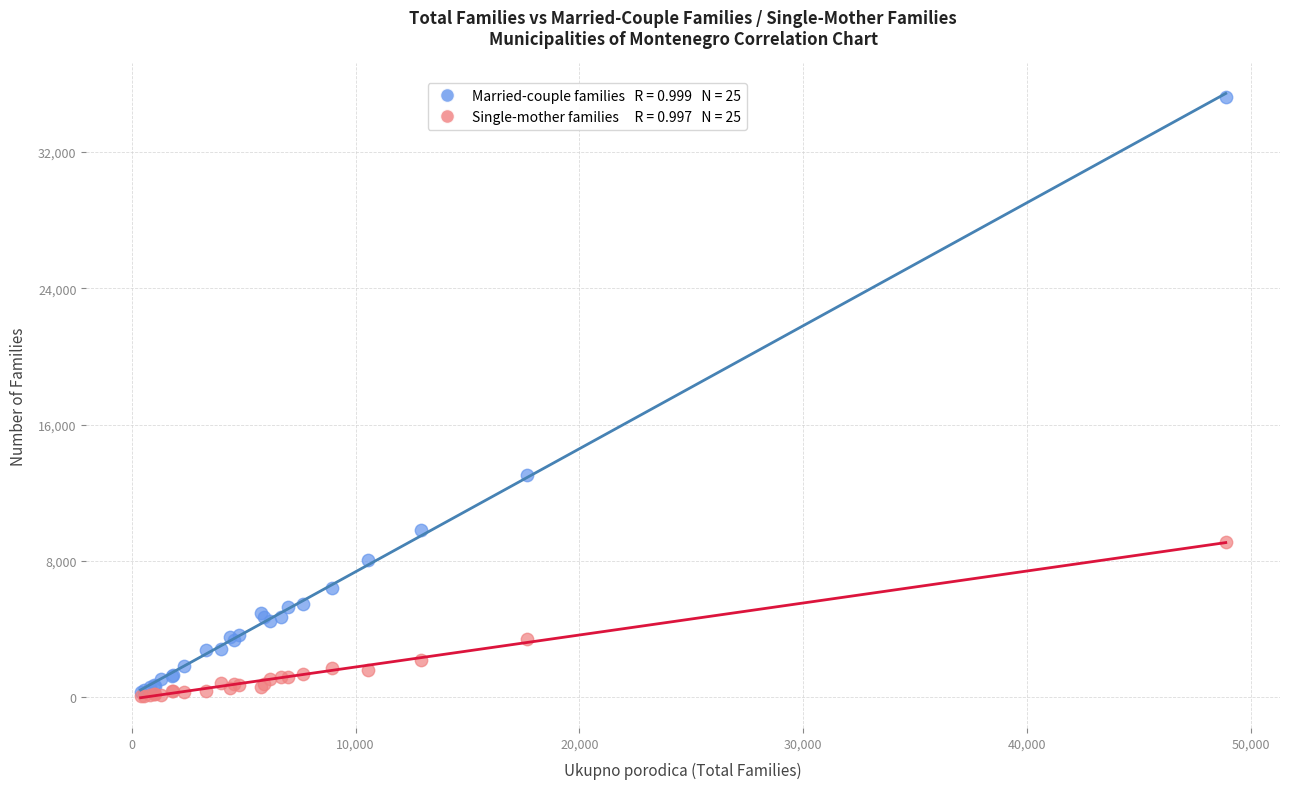

Across all series, what Y value is closest to 17642?

13030